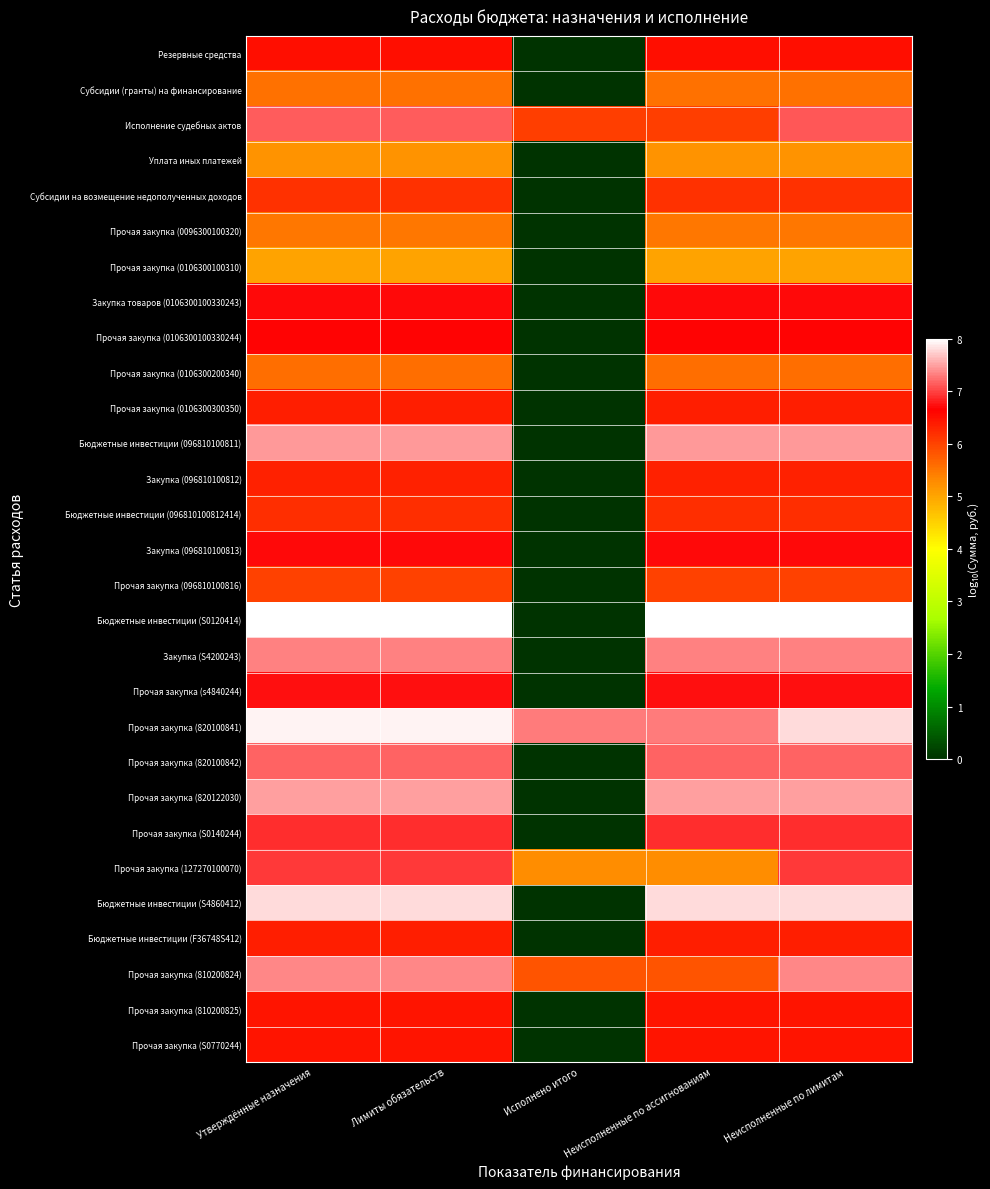

What is the spread (max minus min) of values at Утверждённые назначения?

3.1